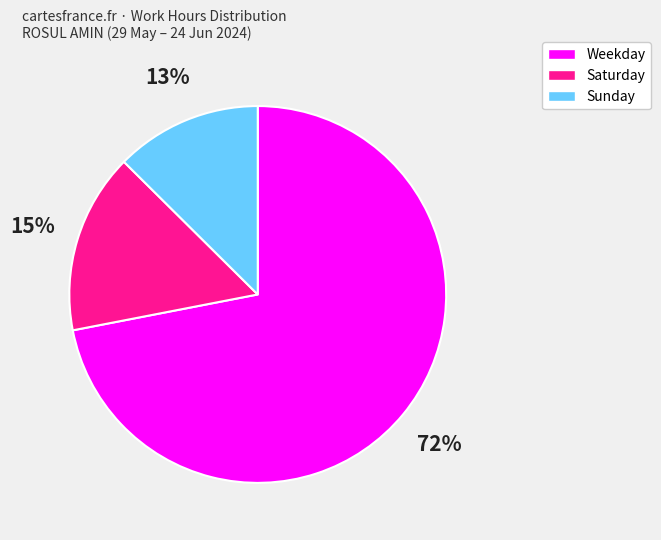

Is there a majority slice in this chart?

Yes